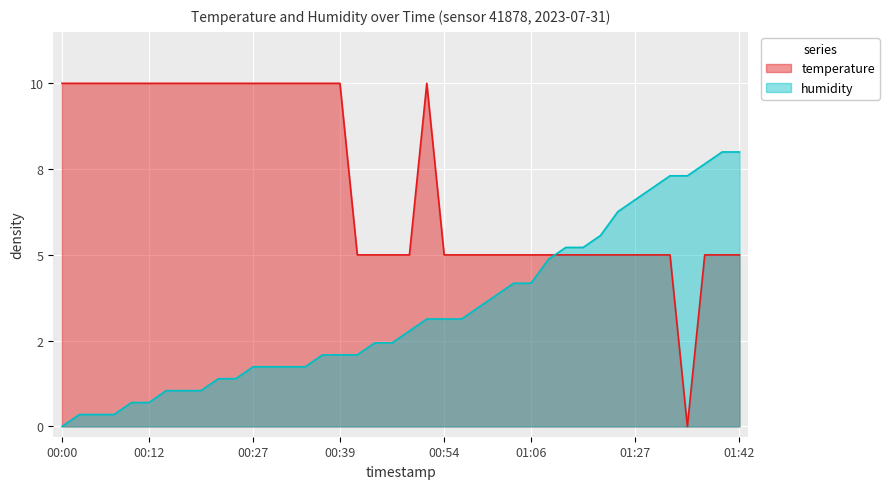

In temperature, how many points are lower than both neighbors (excluding endpoints)?

1